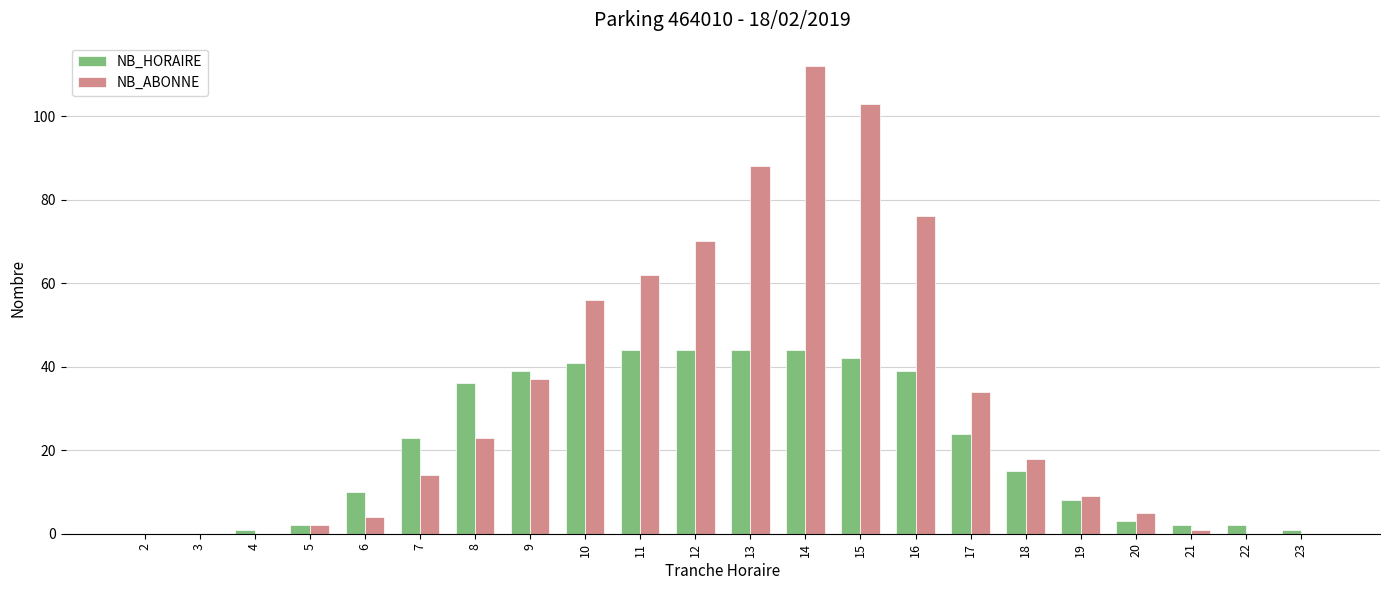

What is the maximum value for NB_HORAIRE?

44